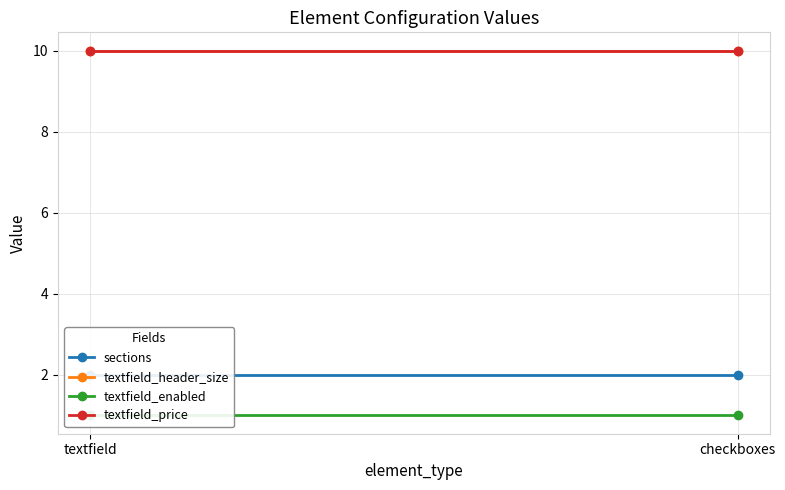

What is the label of the 1st point from the right?

checkboxes